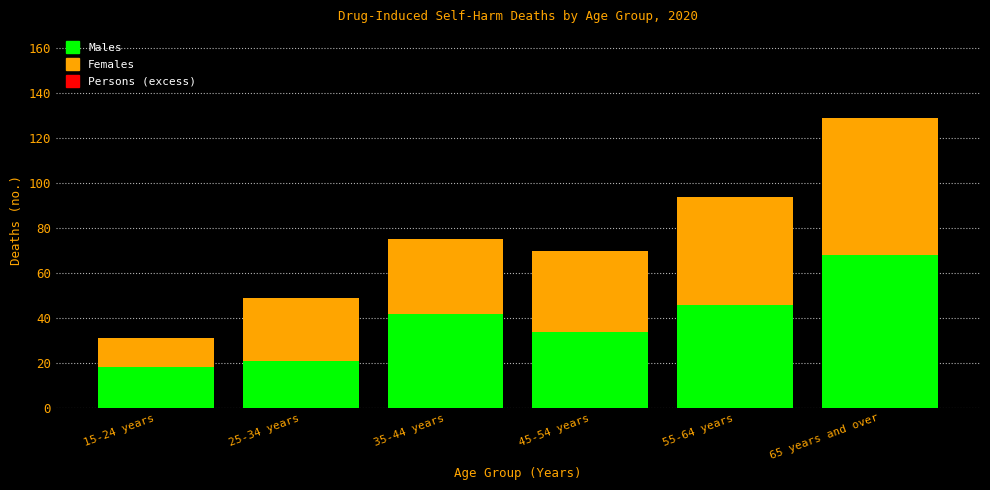

Reading left to right, list the values for the Males series.

18	21	42	34	46	68